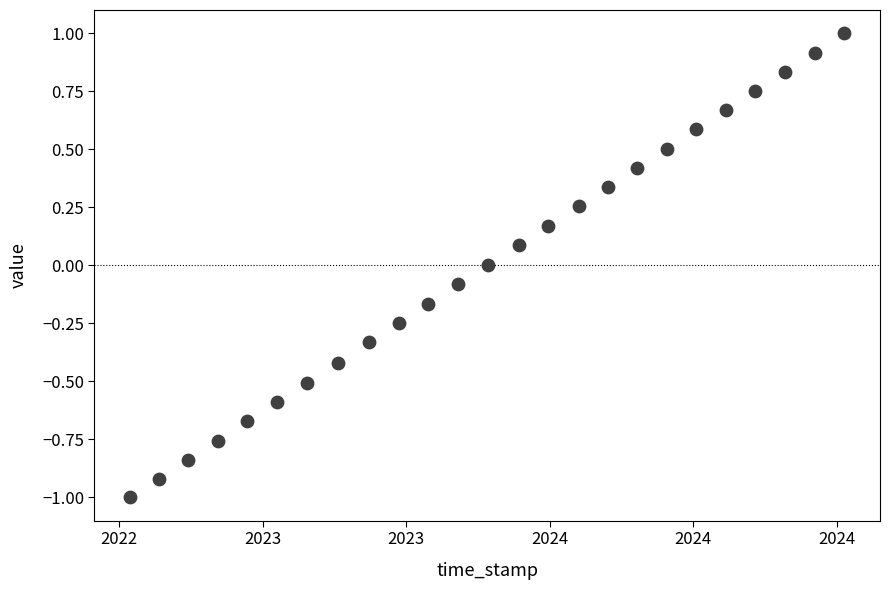

What is the range of X values (max minus min)?

2.0